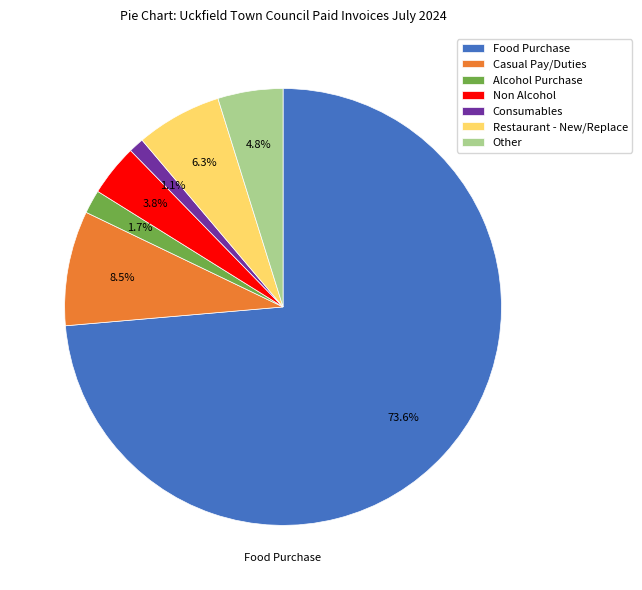

Count the number of slices in the pie.

7